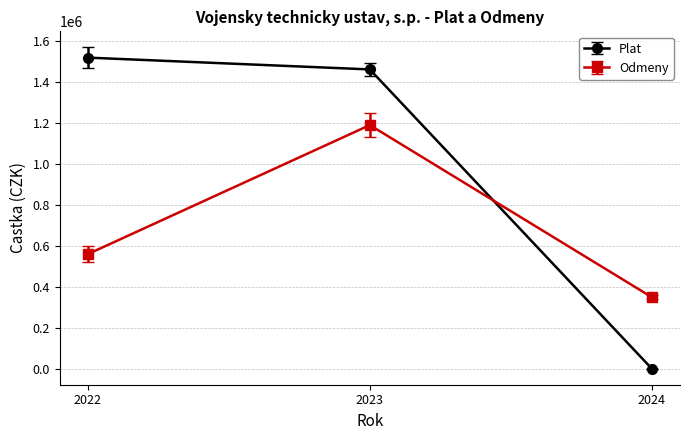

The value of Odmeny at 2022 is 995142. True or false?

False